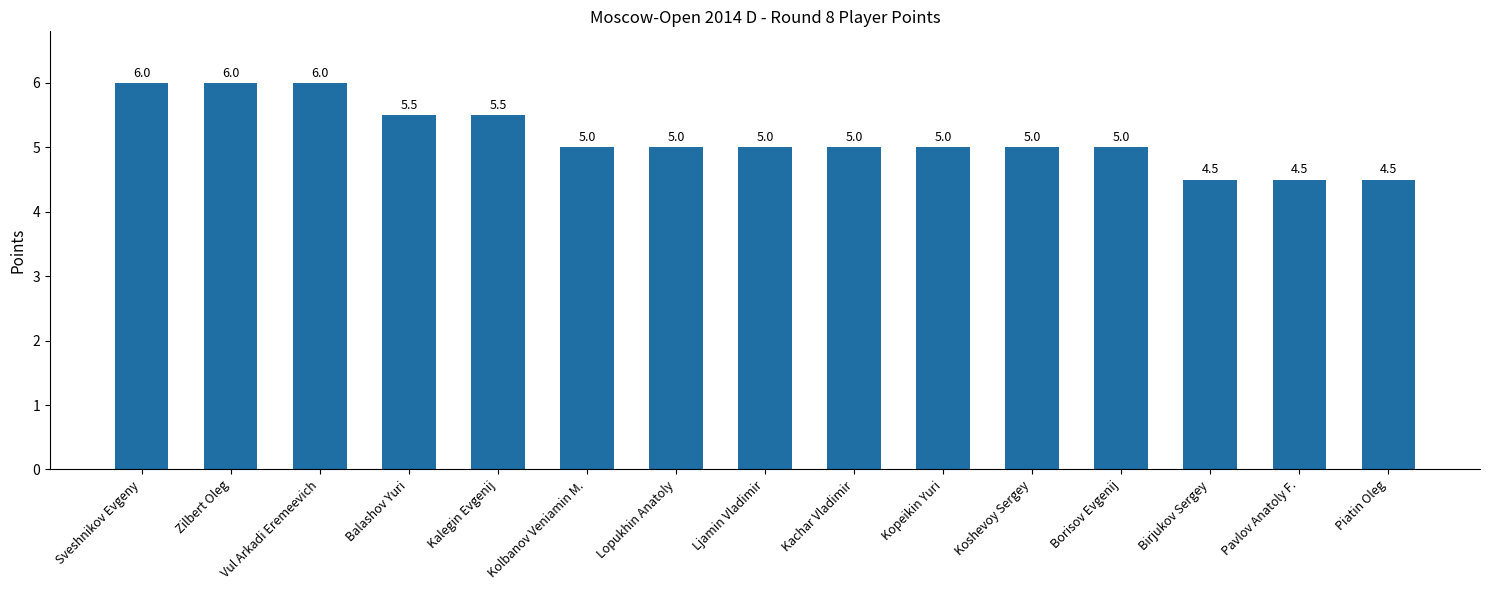

How many values are below 5?

3